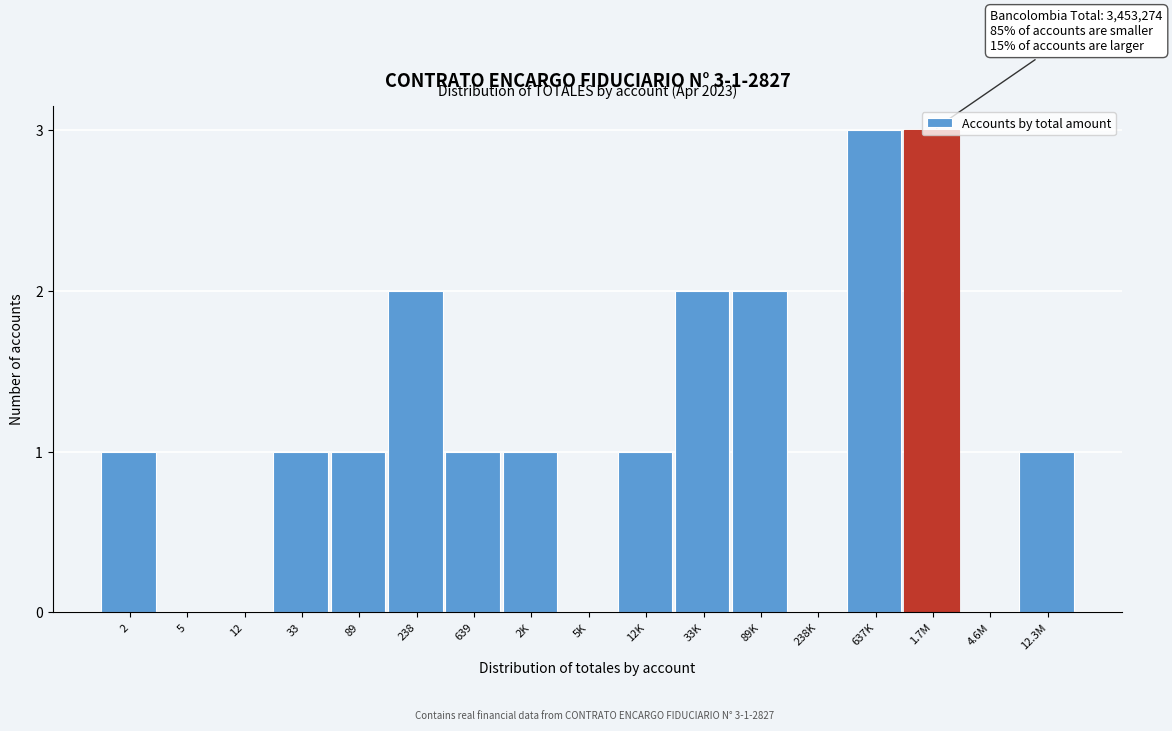

What is the maximum value shown in the chart?

3